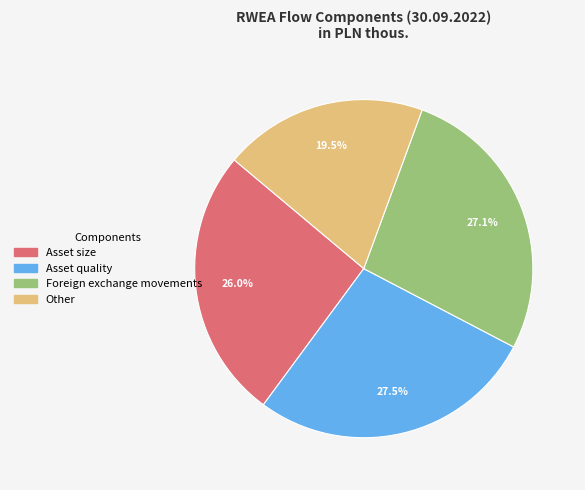

Approximately how many times larger is the value at Foreign exchange movements compared to Asset size?

1.0